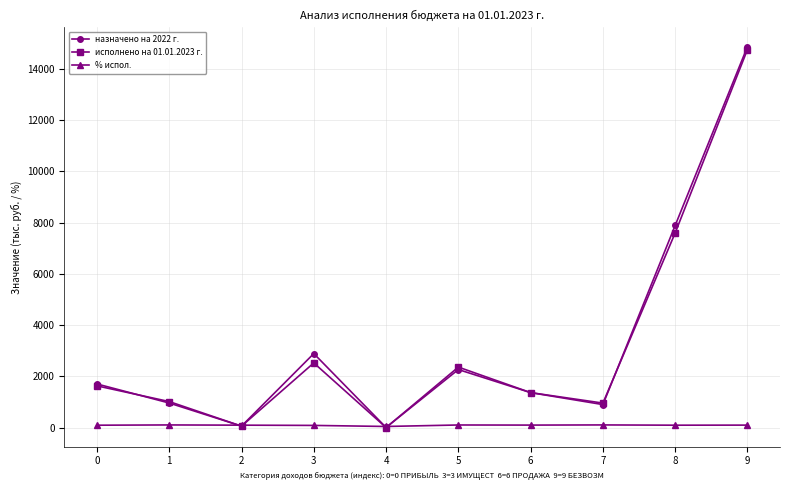

Which series has the largest range (max minus min)?

назначено на 2022 г.